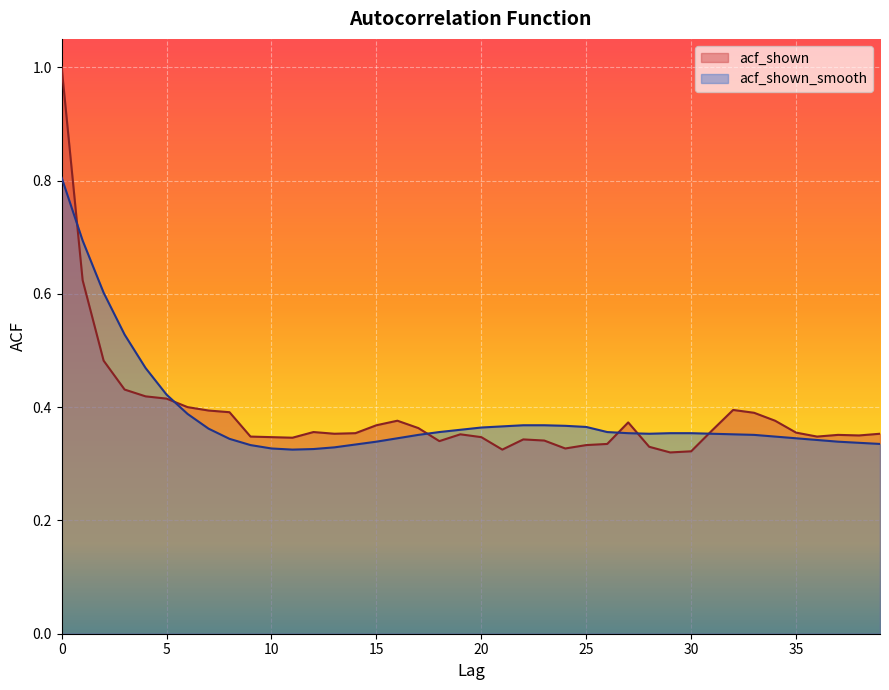

How many lines are shown in the chart?

2